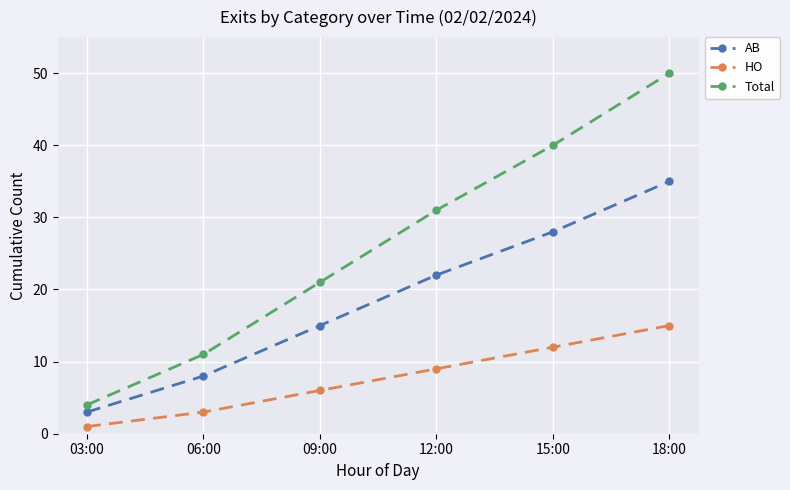

What is the sum of the HO values at 06:00 and 03:00?

4